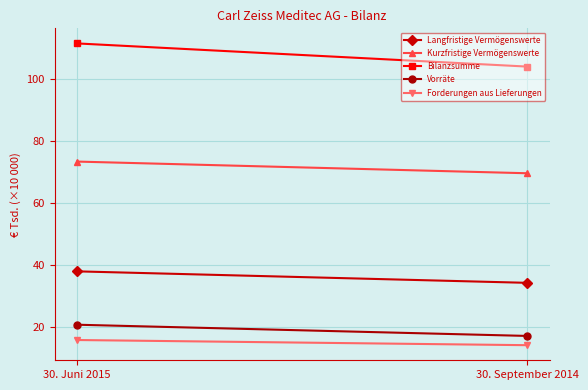

True or false: Kurzfristige Vermögenswerte has a value of 30.0 at 30. September 2014.

False